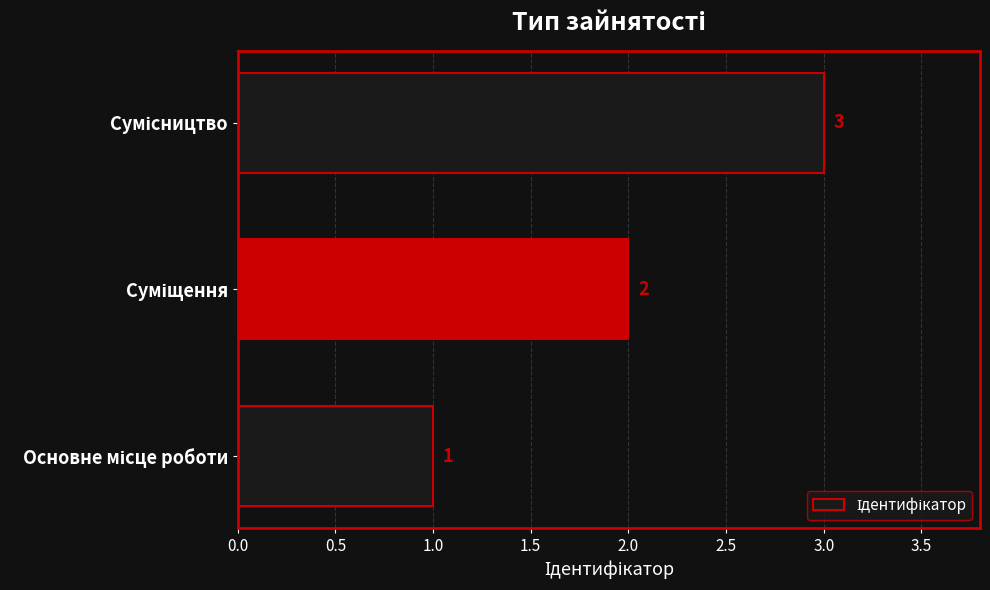

What is the sum of all values?

6